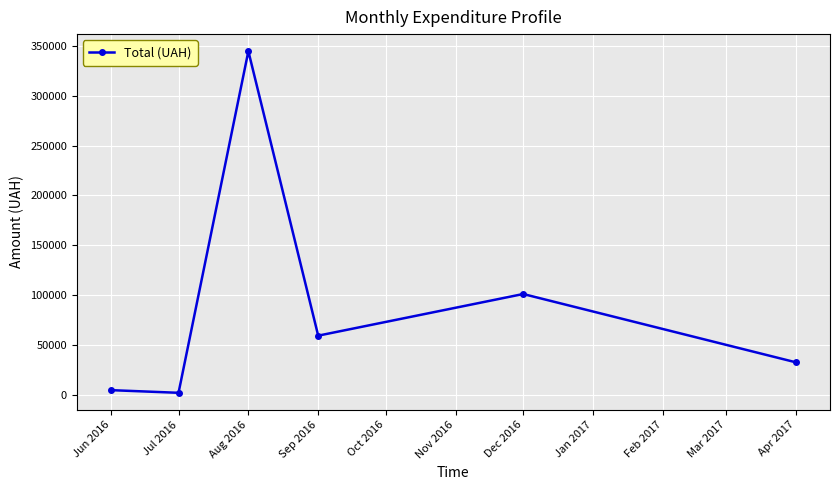

Which label corresponds to the largest value in the chart?

Aug 2016